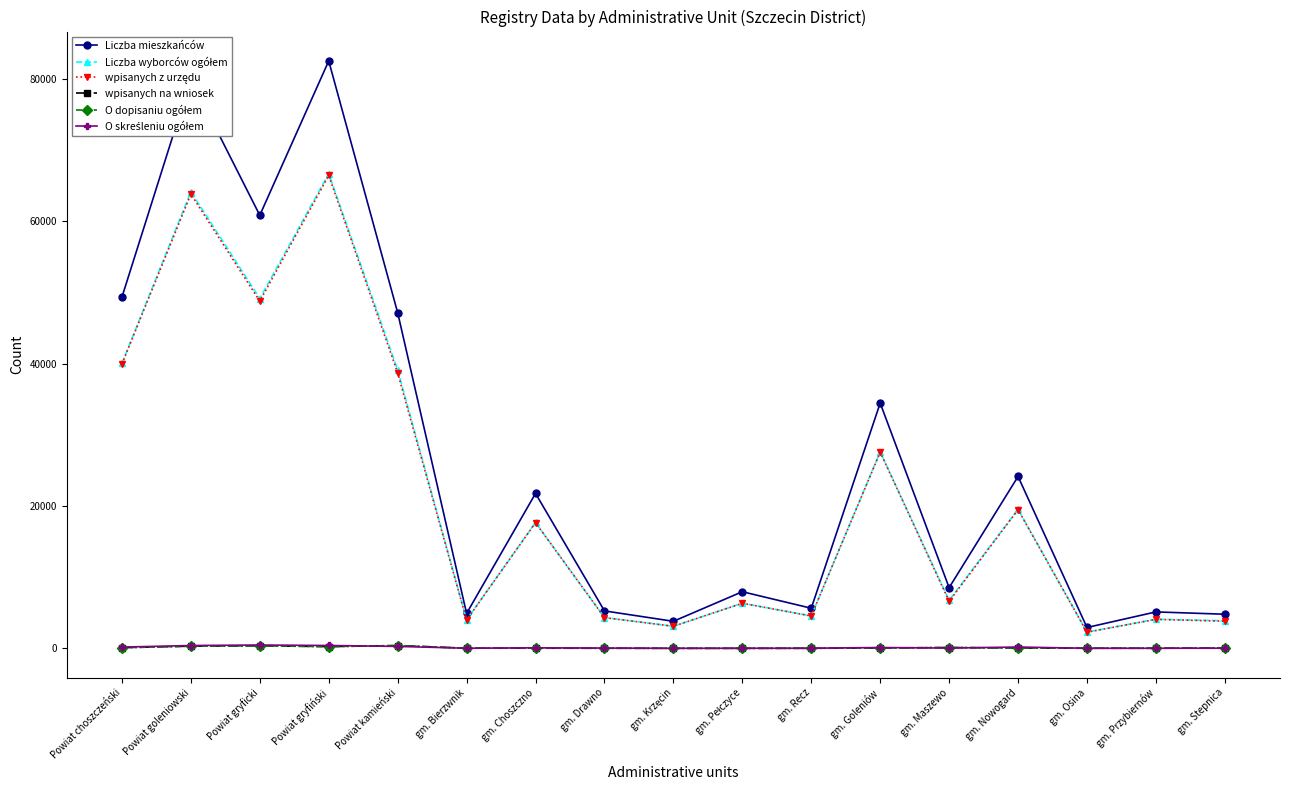

What is the difference between the highest and lowest values at gm. Nowogard?

24094